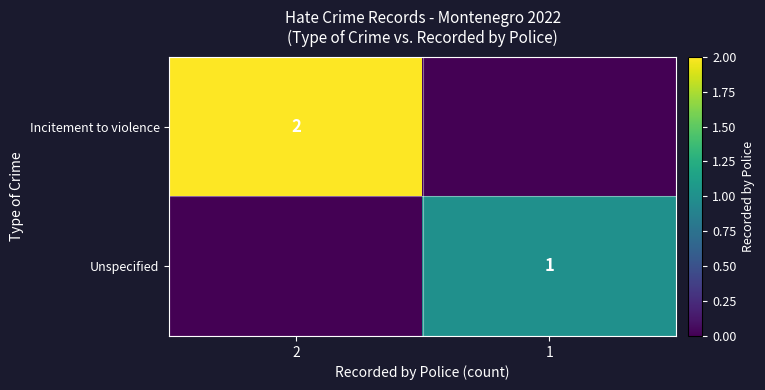

Is it true that Incitement to violence equals 2 at 2?

True